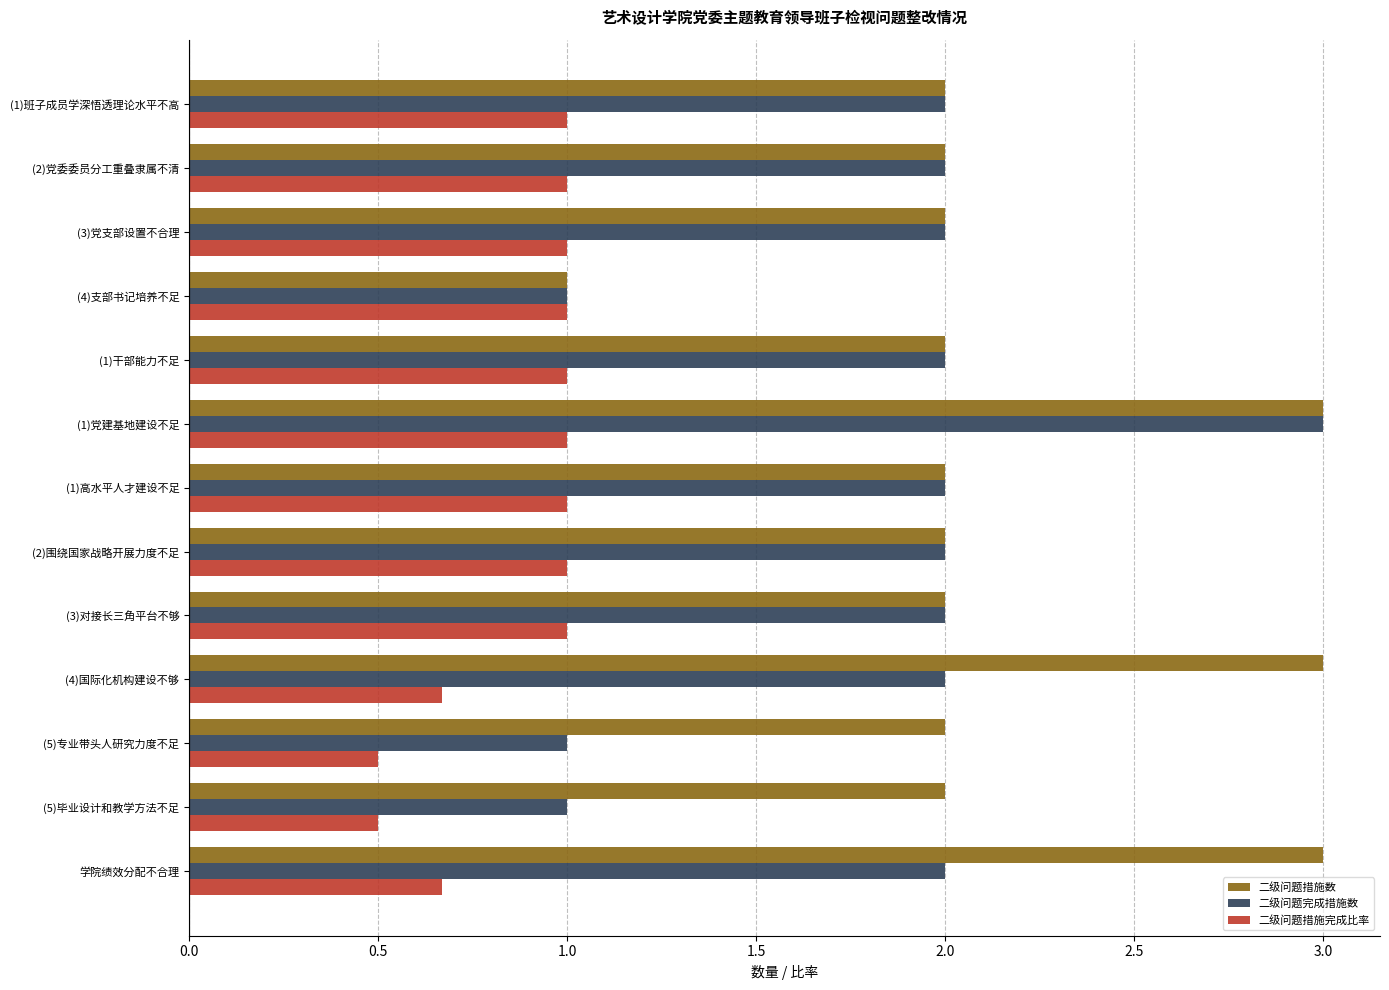

At which category is the sum across all series the highest?

(1)党建基地建设不足